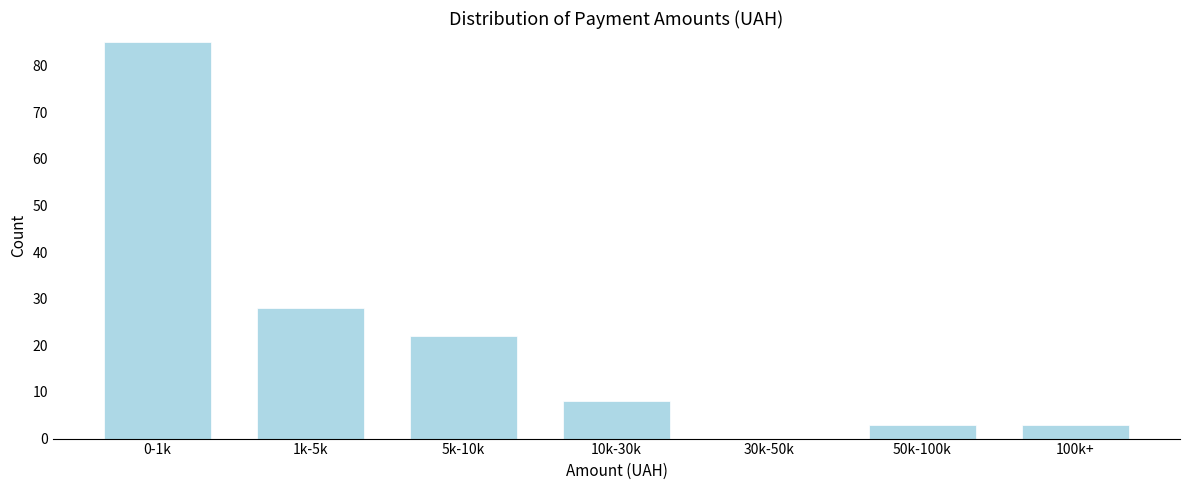

Reading left to right, list all the values displayed in this chart.

0-1k=85	1k-5k=28	5k-10k=22	10k-30k=8	30k-50k=0	50k-100k=3	100k+=3